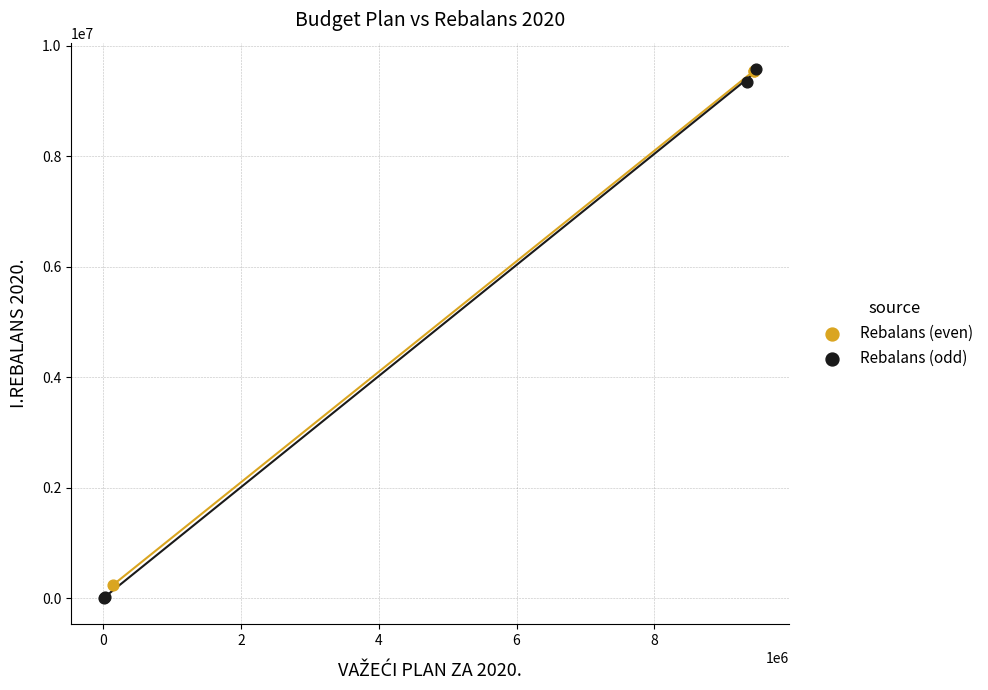

What are all the series names shown in the legend?

Rebalans (even), Rebalans (odd)